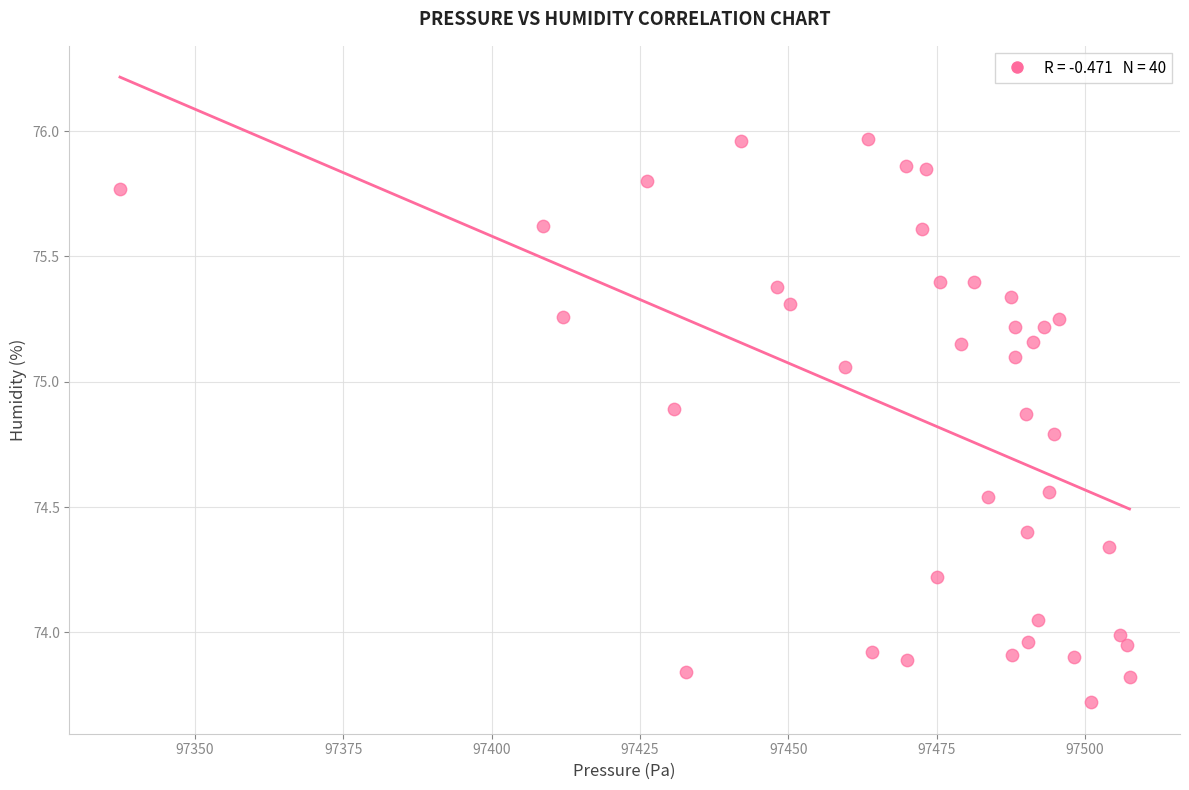

What is the range of X values (max minus min)?

170.1